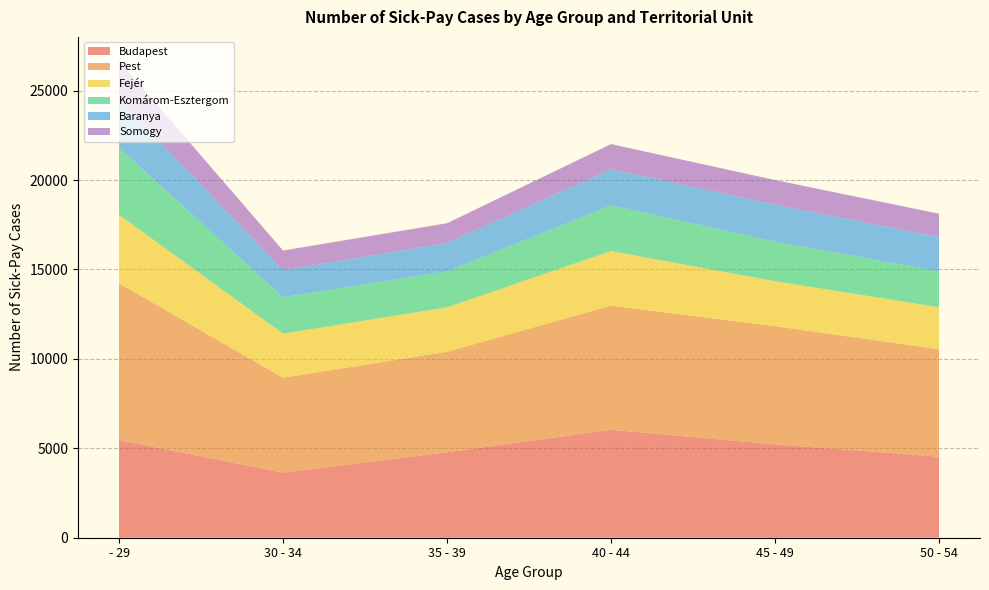

Reading left to right, extract all data points from this chart.

Budapest: - 29=5454	30 - 34=3641	35 - 39=4775	40 - 44=6036	45 - 49=5220	50 - 54=4528
Pest: - 29=8771	30 - 34=5300	35 - 39=5621	40 - 44=6937	45 - 49=6606	50 - 54=6011
Fejér: - 29=3829	30 - 34=2470	35 - 39=2484	40 - 44=3053	45 - 49=2517	50 - 54=2348
Komárom-Esztergom: - 29=3756	30 - 34=2039	35 - 39=2010	40 - 44=2552	45 - 49=2207	50 - 54=2010
Baranya: - 29=2729	30 - 34=1505	35 - 39=1587	40 - 44=2030	45 - 49=2075	50 - 54=1914
Somogy: - 29=2130	30 - 34=1102	35 - 39=1106	40 - 44=1400	45 - 49=1375	50 - 54=1305